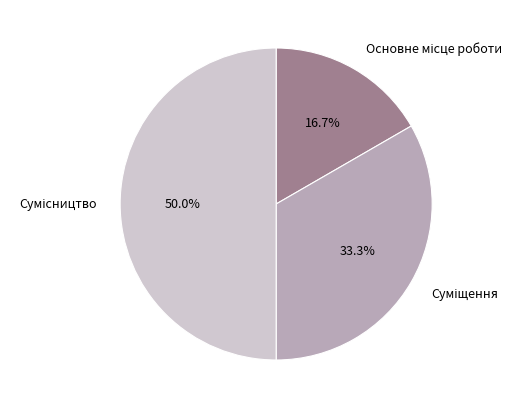

Is it true that Сумісництво is 50% of the pie?

True